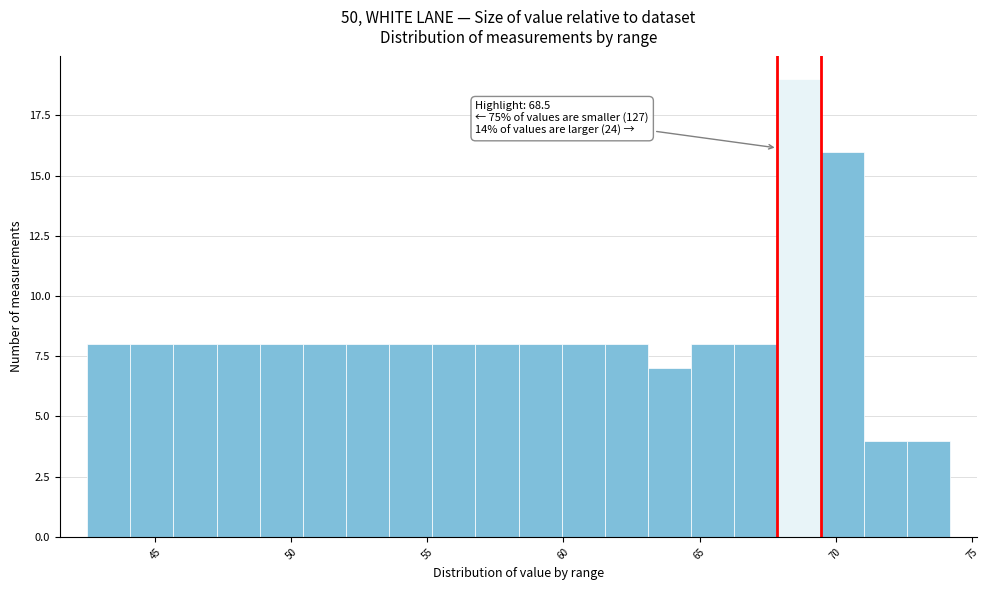

Around what value on the x-axis is the tallest bar? Give the approximate position of its centre, as read against the axis.

68.5